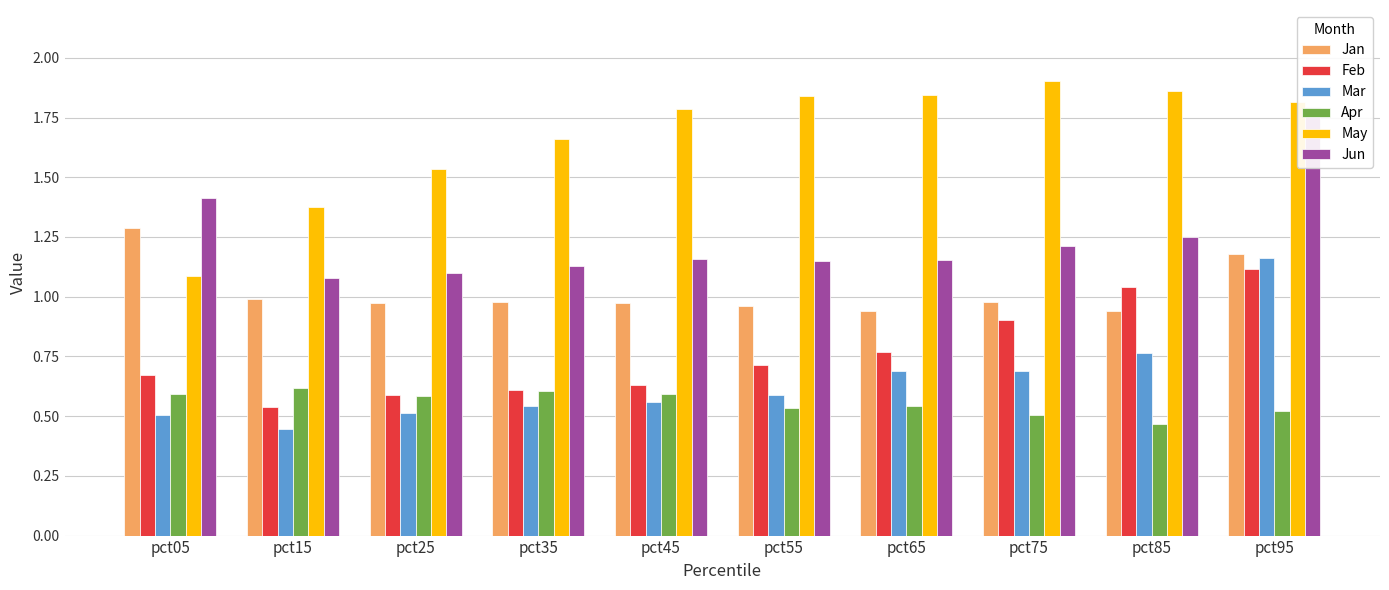

At which category is the sum across all series the highest?

pct95